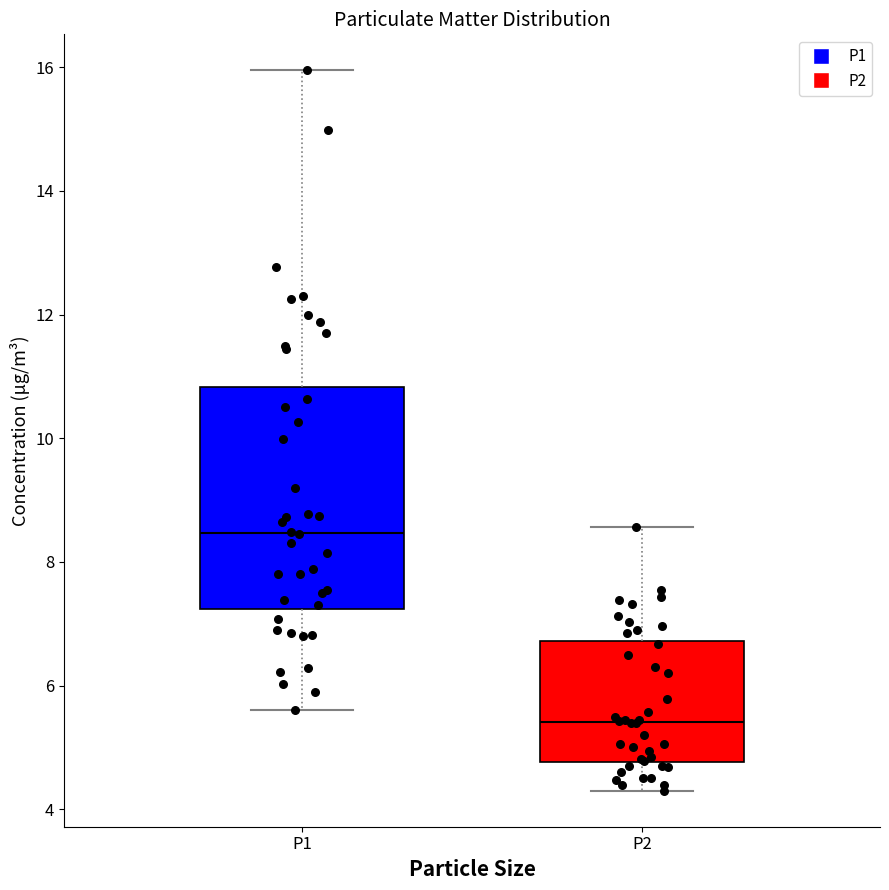

Which box's median line is the lowest?

P2